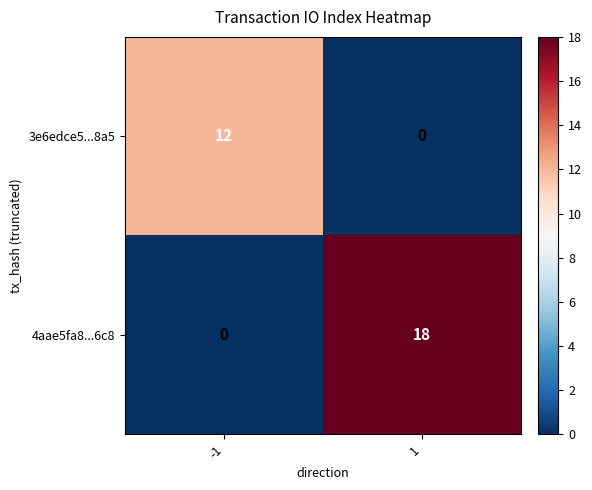

What is the highest value of the 3e6edce5...8a5 series?

12